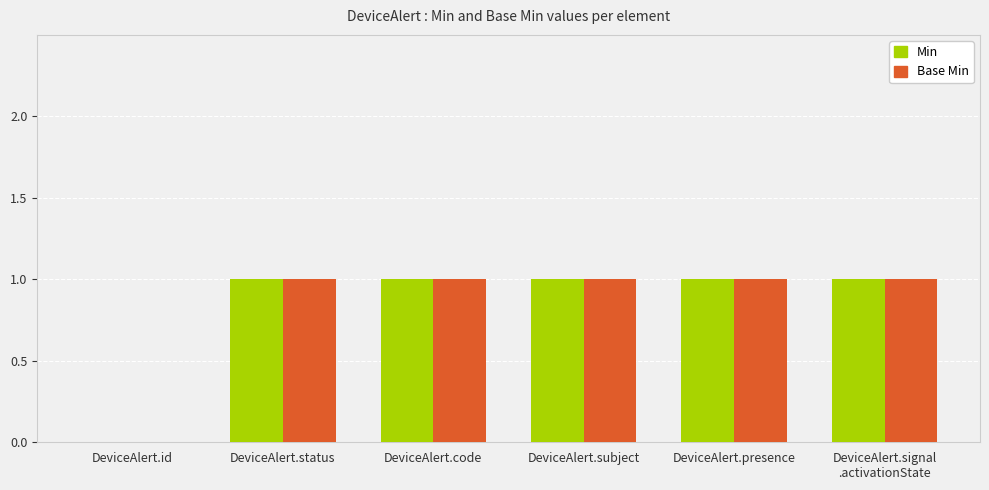

Reading left to right, list all the values displayed in this chart.

Min: 0	1	1	1	1	1
Base Min: 0	1	1	1	1	1